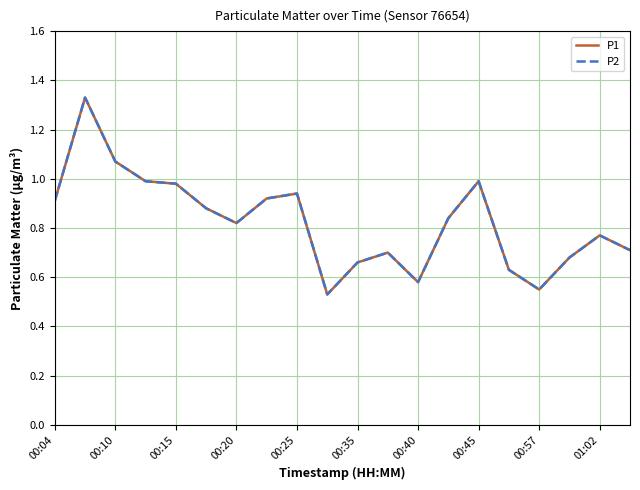

Reading left to right, what are all the values shown in this chart?

P1: 0.9	1.3	1.1	1.0	1.0	0.9	0.8	0.9	0.9	0.5	0.7	0.7	0.6	0.8	1.0	0.6	0.6	0.7	0.8	0.7
P2: 0.9	1.3	1.1	1.0	1.0	0.9	0.8	0.9	0.9	0.5	0.7	0.7	0.6	0.8	1.0	0.6	0.6	0.7	0.8	0.7